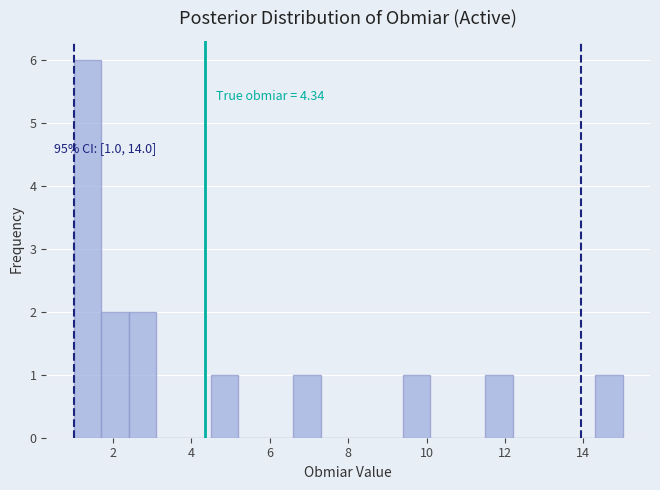

Around what value on the x-axis is the tallest bar? Give the approximate position of its centre, as read against the axis.

1.4